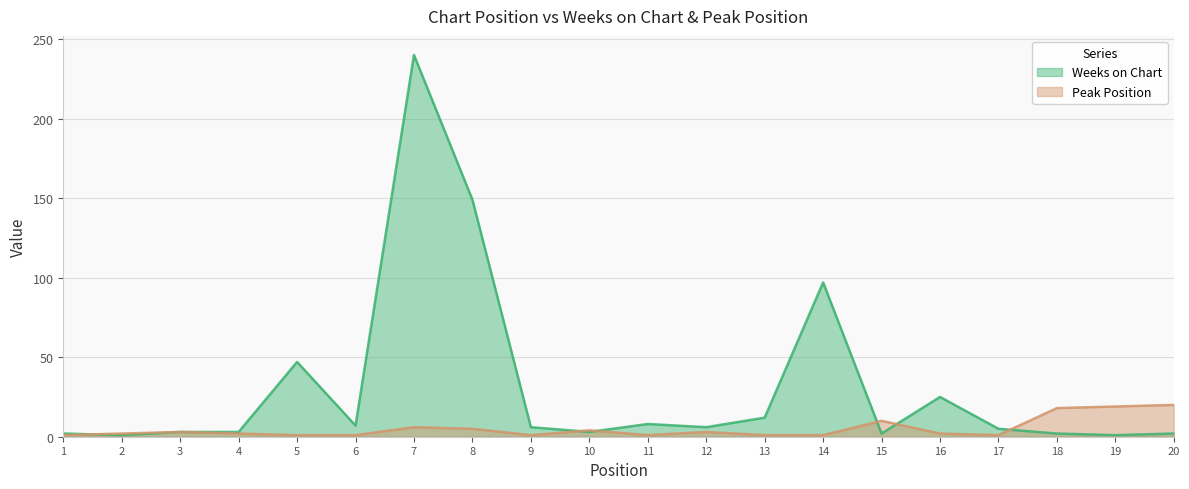

Rank the series by their maximum value, from highest to lowest.

Weeks on Chart, Peak Position